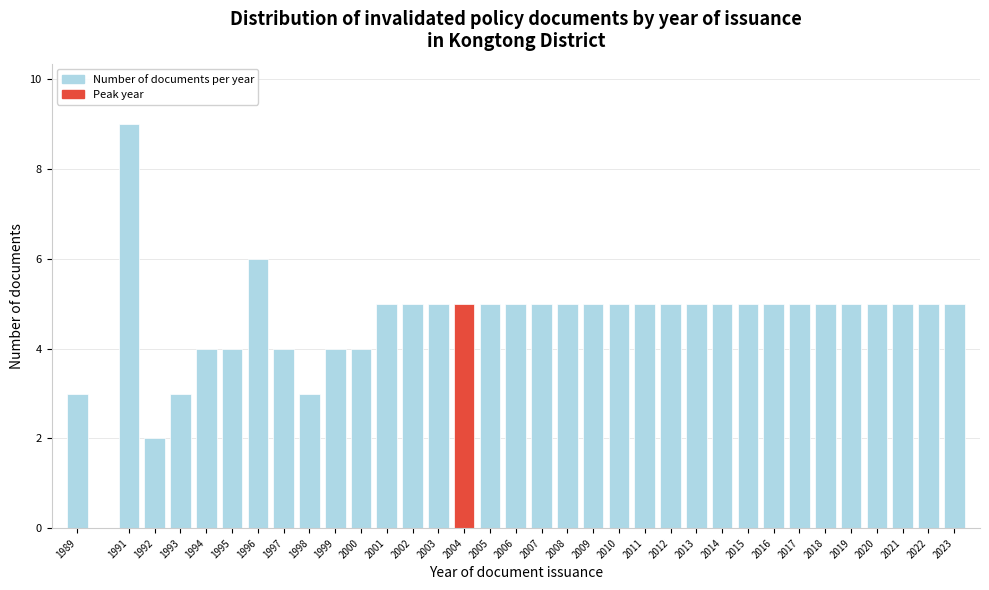

What is the change in value from 1992 to 2018?

+3